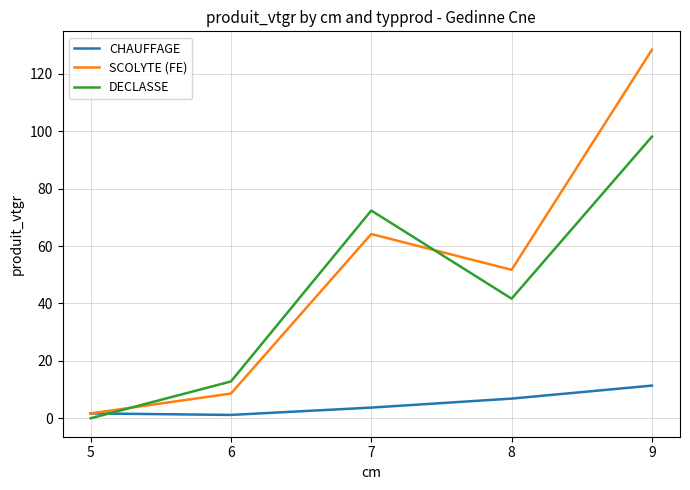

What is the difference between the highest and lowest values at 9?

117.0